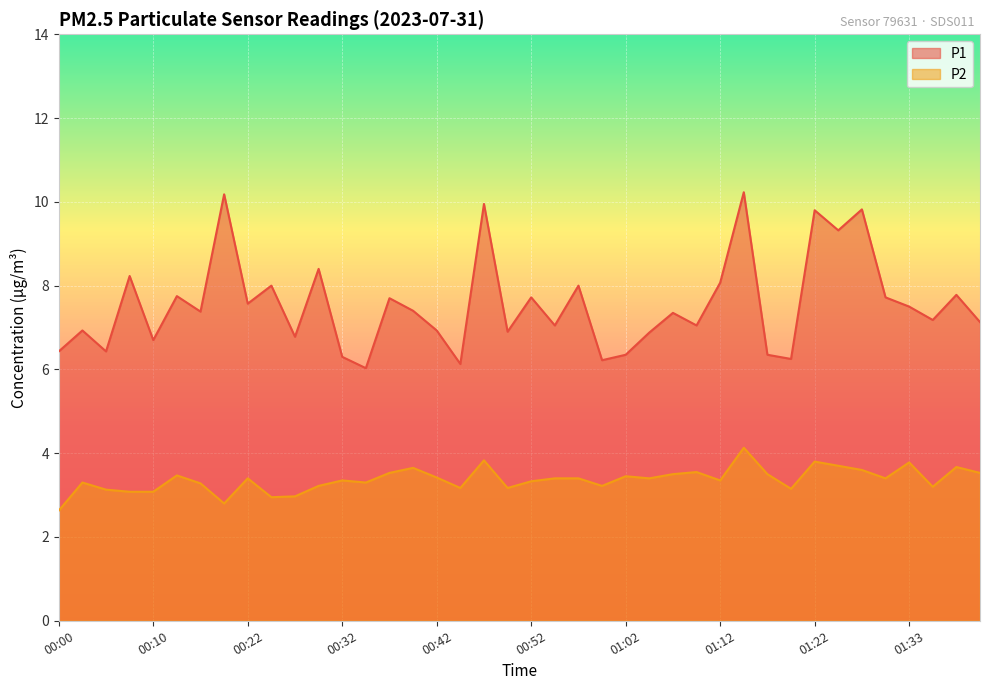

Reading right to left, what are all the values shown in this chart?

P1: 7.1	7.8	7.2	7.5	7.7	9.8	9.3	9.8	6.2	6.3	10.2	8.1	7.0	7.3	6.9	6.3	6.2	8.0	7.0	7.7	6.9	9.9	6.1	6.9	7.4	7.7	6.0	6.3	8.4	6.8	8.0	7.6	10.2	7.4	7.8	6.7	8.2	6.4	6.9	6.4
P2: 3.5	3.7	3.2	3.8	3.4	3.6	3.7	3.8	3.1	3.5	4.1	3.4	3.5	3.5	3.4	3.5	3.2	3.4	3.4	3.3	3.2	3.8	3.2	3.4	3.6	3.5	3.3	3.4	3.2	3.0	3.0	3.4	2.8	3.3	3.5	3.1	3.1	3.1	3.3	2.6